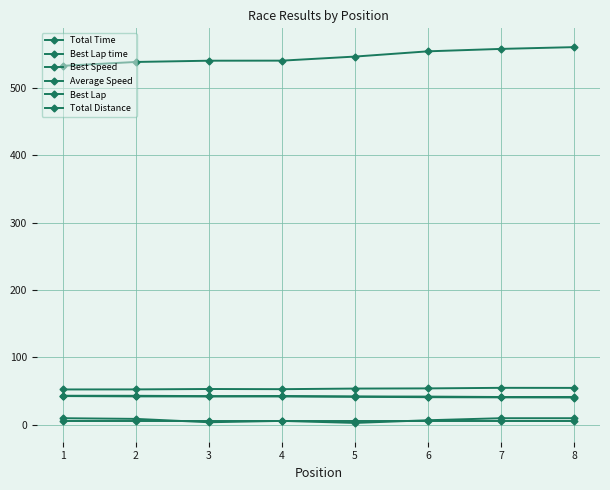

True or false: Best Lap time has more than 2 interior local peaks.

False